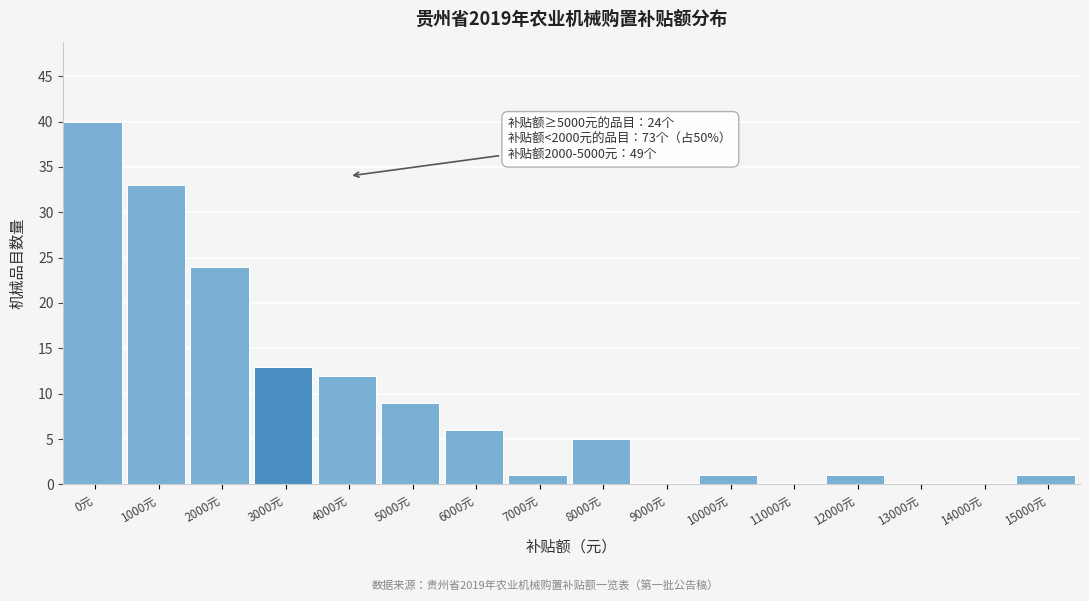

Reading left to right, transcribe all the data shown in this chart.

0元=40	1000元=33	2000元=24	3000元=13	4000元=12	5000元=9	6000元=6	7000元=1	8000元=5	9000元=0	10000元=1	11000元=0	12000元=1	13000元=0	14000元=0	15000元=1